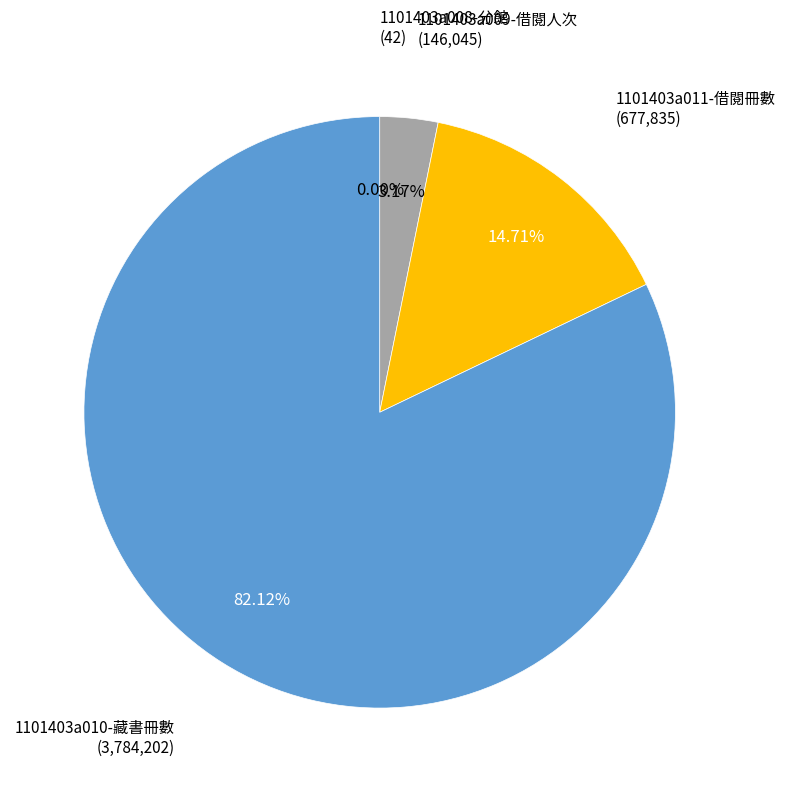

Is there a majority slice in this chart?

Yes